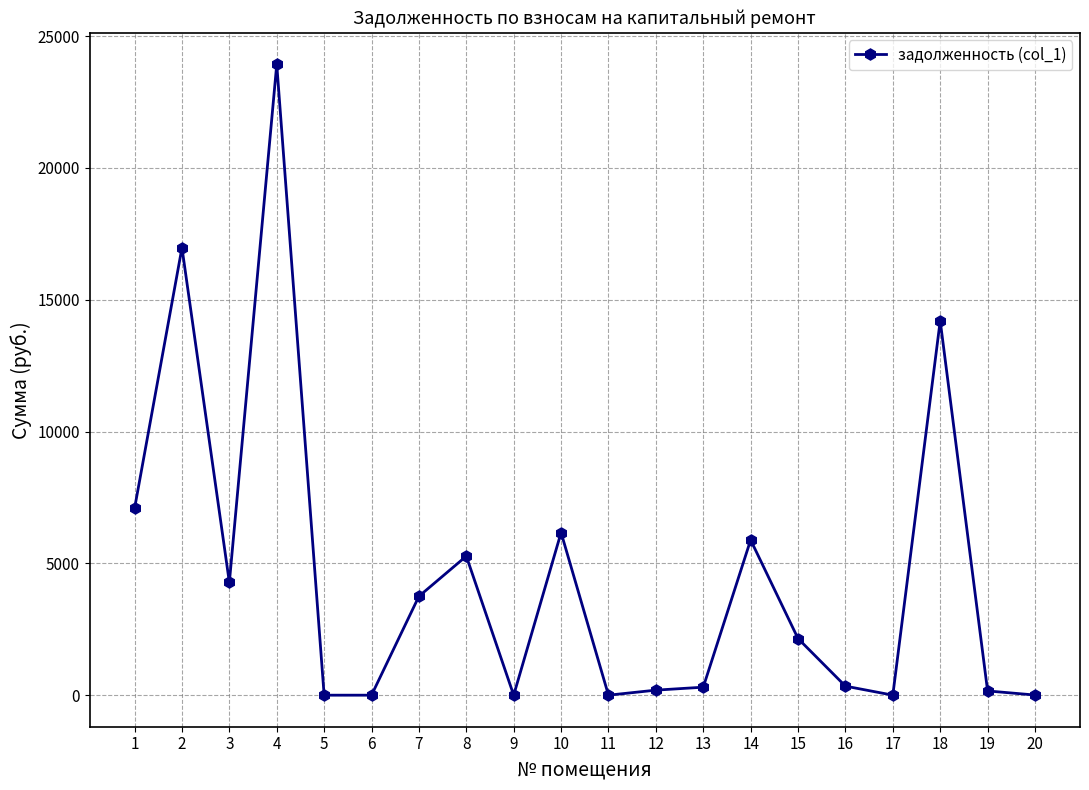

What is the value of the 2nd point from the left?

16972.3